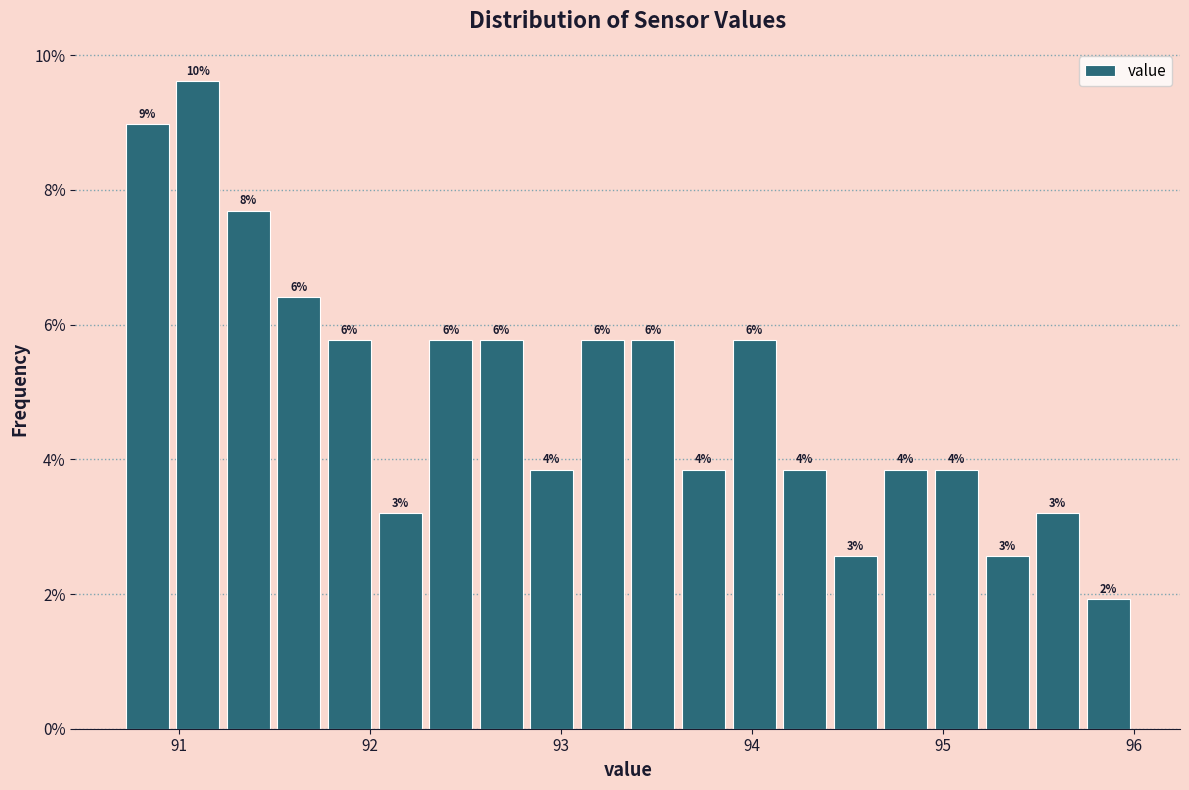

Around what value on the x-axis is the tallest bar? Give the approximate position of its centre, as read against the axis.

91.1